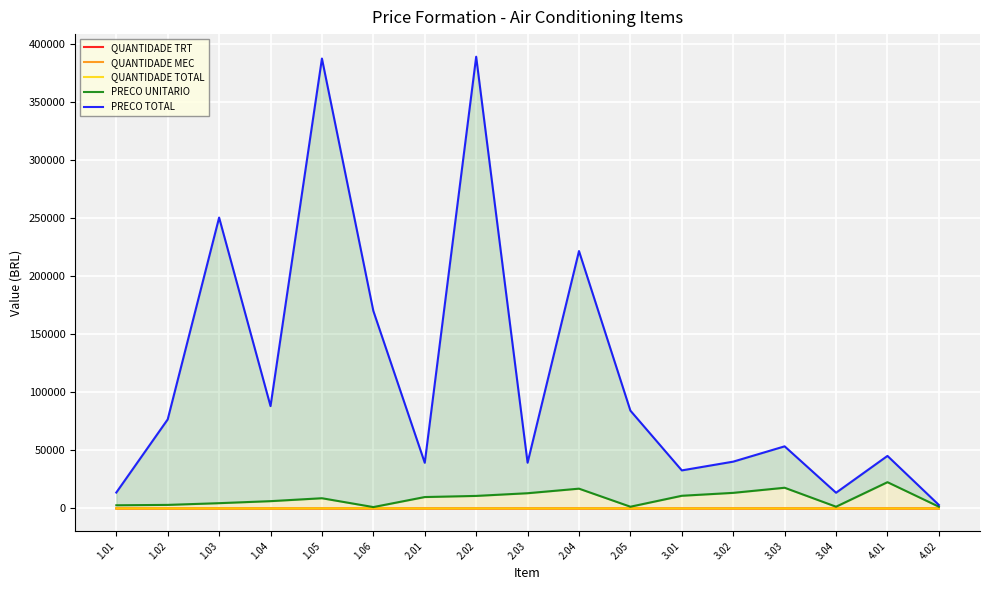

At how many categories does at least one series exceed 109080?

5